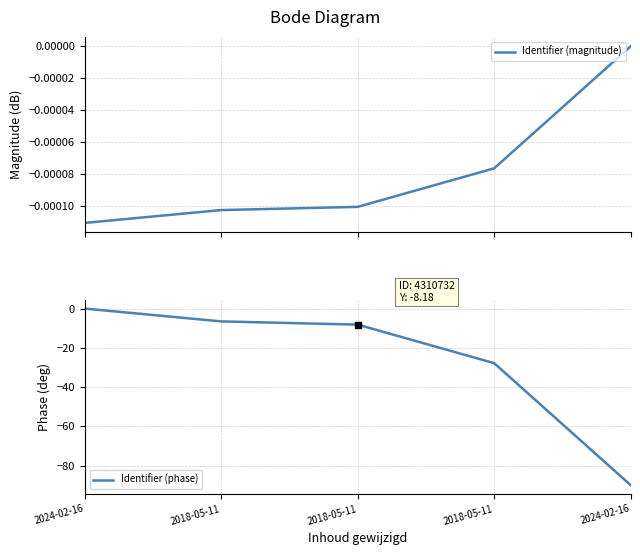

Reading left to right, what are all the values shown in this chart?

Identifier (magnitude): 2024-02-16=-0.0	2018-05-11=-0.0	2018-05-11=-0.0	2018-05-11=-0.0	2024-02-16=0.0
Identifier (phase): 2024-02-16=0.0	2018-05-11=-6.5	2018-05-11=-8.2	2018-05-11=-27.8	2024-02-16=-90.0